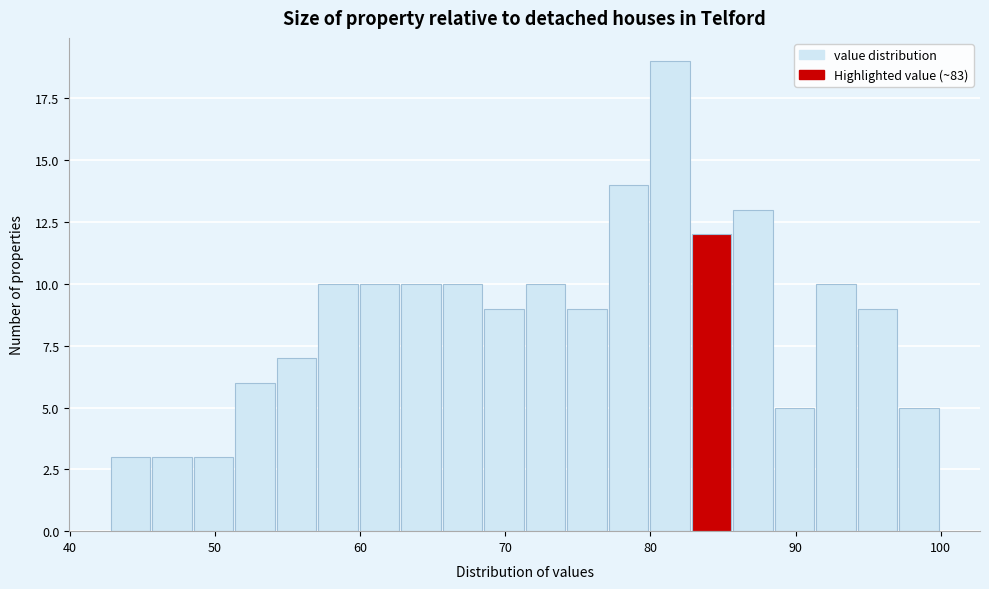

Read against the x-axis, roughly where is the centre of the tallest bar?

81